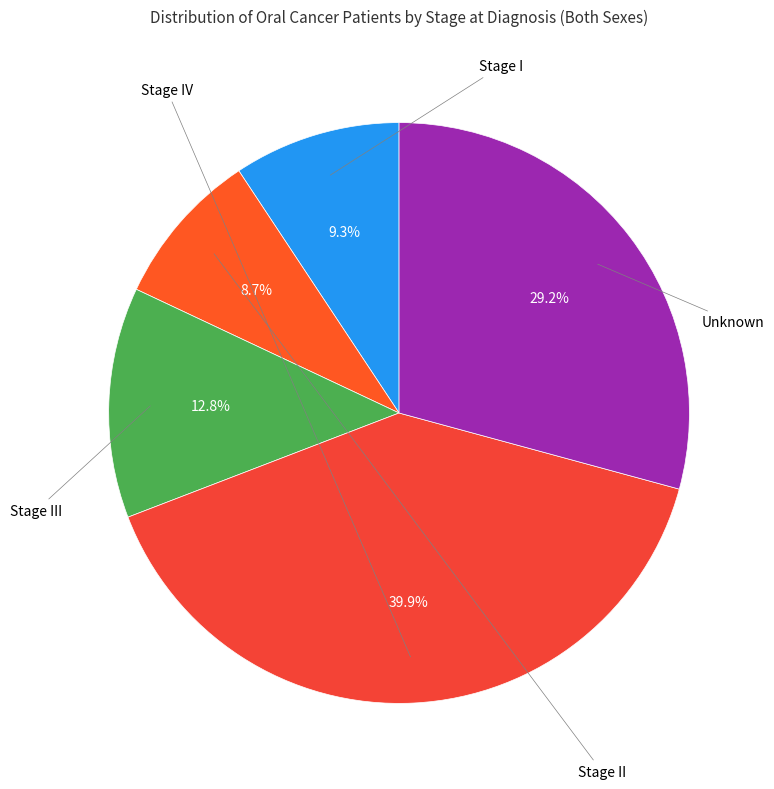

Which slice is the largest?

Stage IV